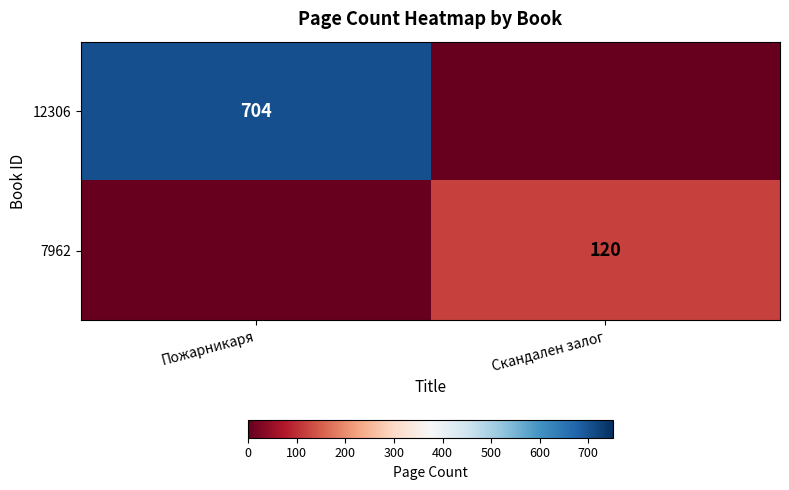

Is it true that 12306 equals 148 at Пожарникаря?

False